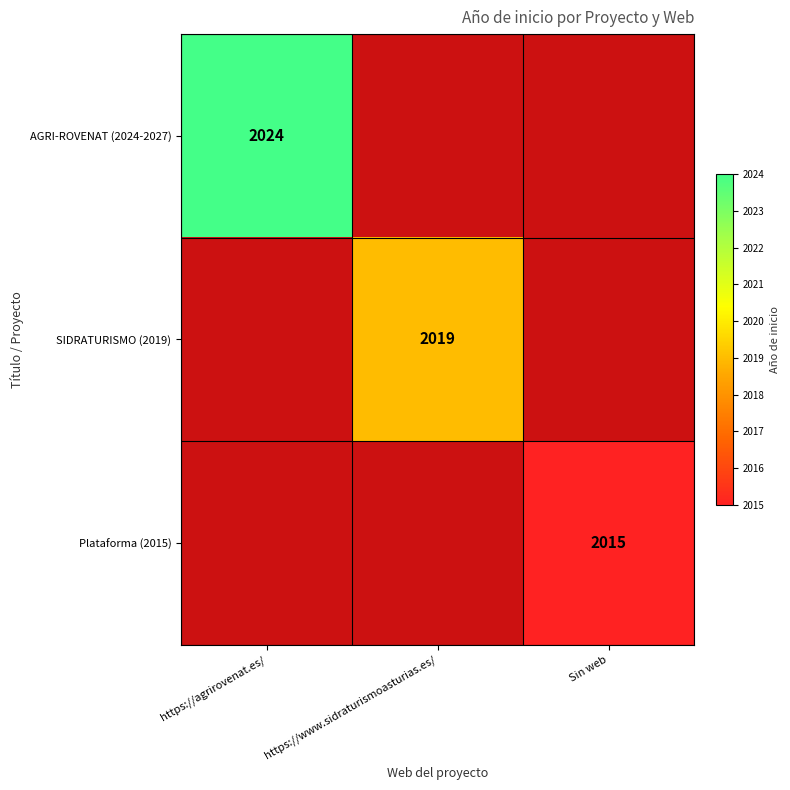

The AGRI-ROVENAT (2024-2027) series shows 2024 at https://agrirovenat.es/. True or false?

True